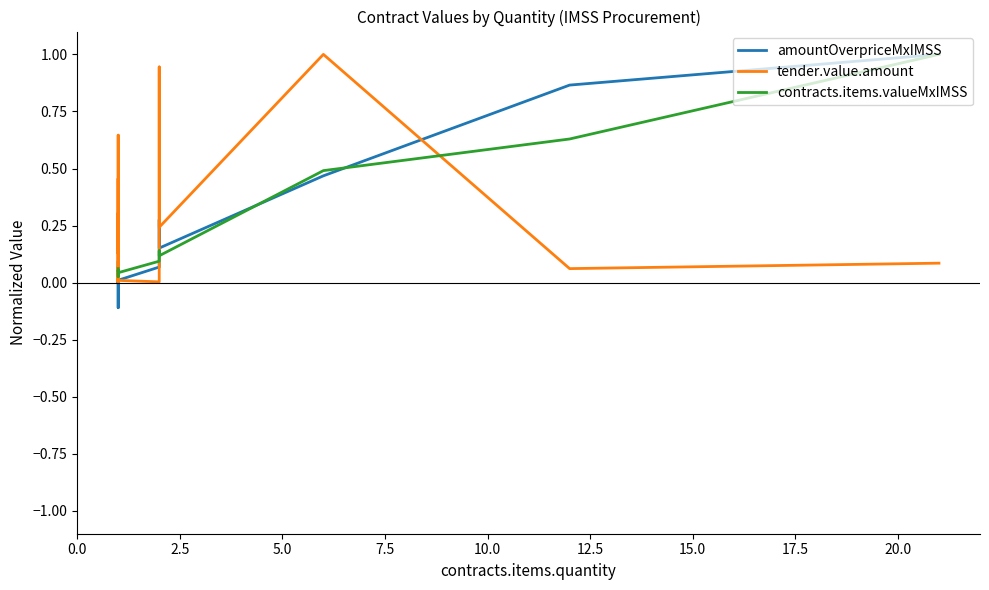

In contracts.items.valueMxIMSS, how many points are lower than both neighbors (excluding endpoints)?

3